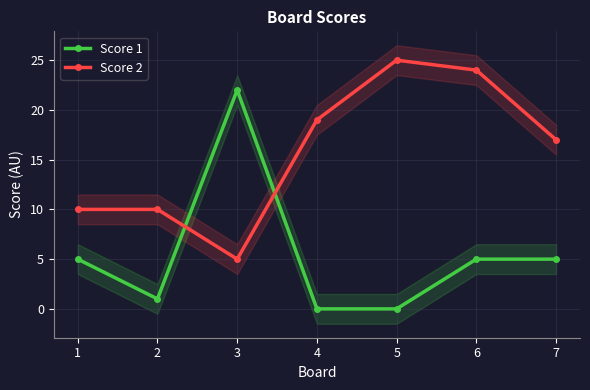

Between 2 and 3, which series saw the biggest shift?

Score 1